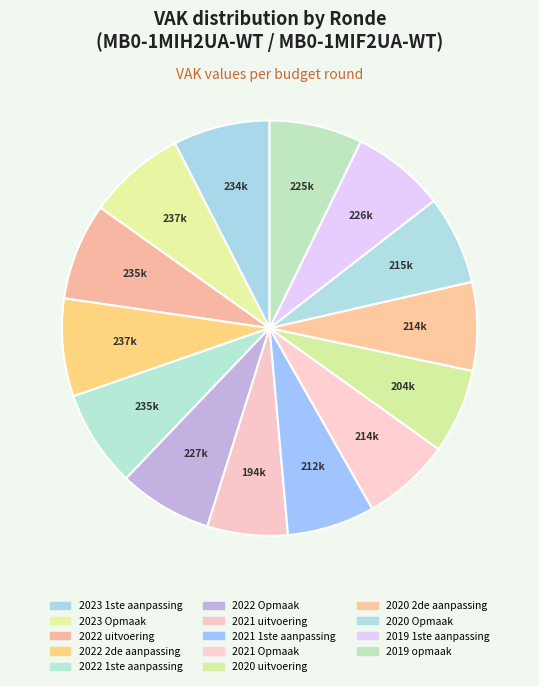

Is it true that 2022 uitvoering is 1% of the pie?

False